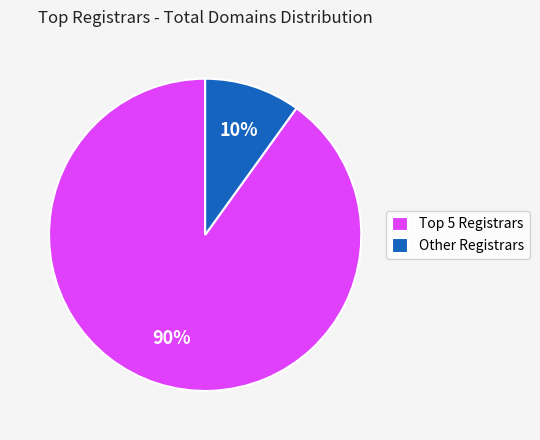

What percentage is the Other Registrars slice, to the nearest percent?

10%